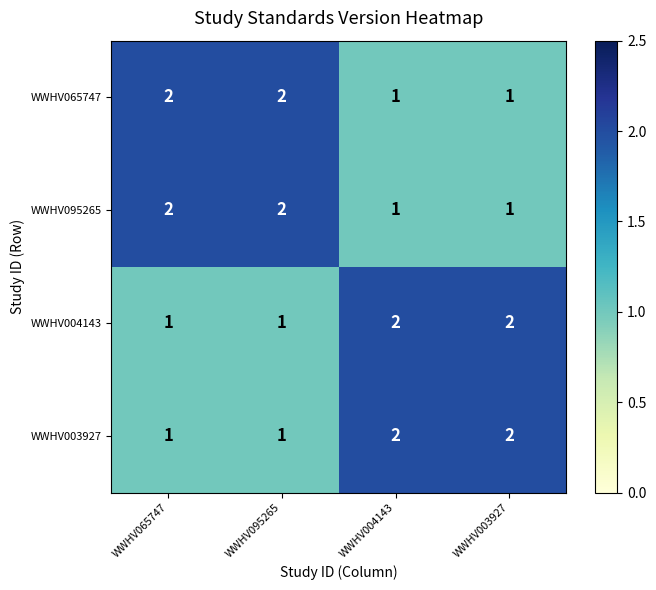

True or false: WWHV065747 has a value of 0 at WWHV004143.

False